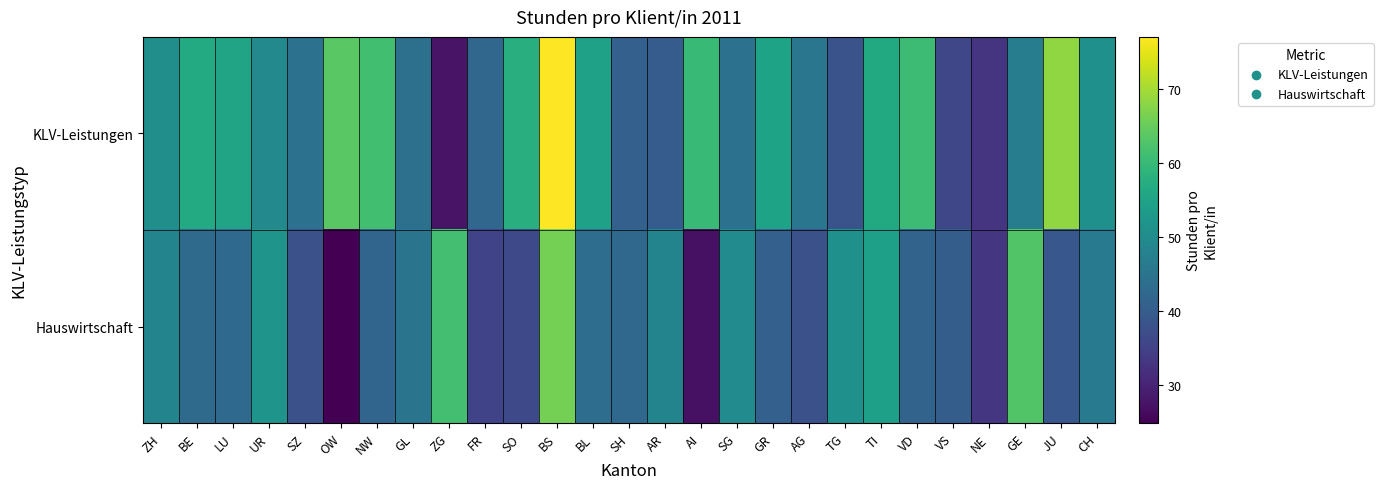

Reading left to right, what are all the values shown in this chart?

KLV-Leistungen: ZH=50.7	BE=56.6	LU=55.3	UR=49.4	SZ=44.3	OW=63.7	NW=61.1	GL=44.0	ZG=27.7	FR=42.1	SO=57.6	BS=77.0	BL=54.7	SH=40.8	AR=40.0	AI=60.2	SG=44.3	GR=55.1	AG=45.3	TG=38.1	TI=56.5	VD=60.6	VS=36.0	NE=33.0	GE=47.0	JU=68.4	CH=51.1
Hauswirtschaft: ZH=48.4	BE=42.8	LU=42.7	UR=51.8	SZ=37.7	OW=24.9	NW=42.0	GL=44.8	ZG=61.3	FR=35.4	SO=36.3	BS=66.1	BL=43.5	SH=42.5	AR=48.4	AI=27.3	SG=50.1	GR=40.8	AG=37.8	TG=51.1	TI=54.3	VD=41.5	VS=40.3	NE=33.2	GE=62.8	JU=39.1	CH=46.3